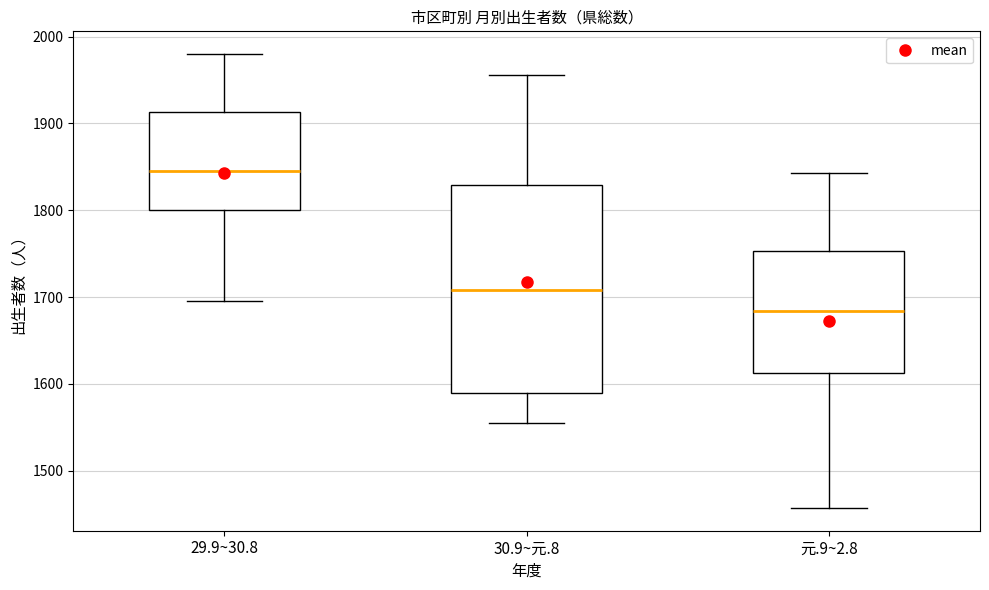

Which box has the highest median line?

29.9~30.8